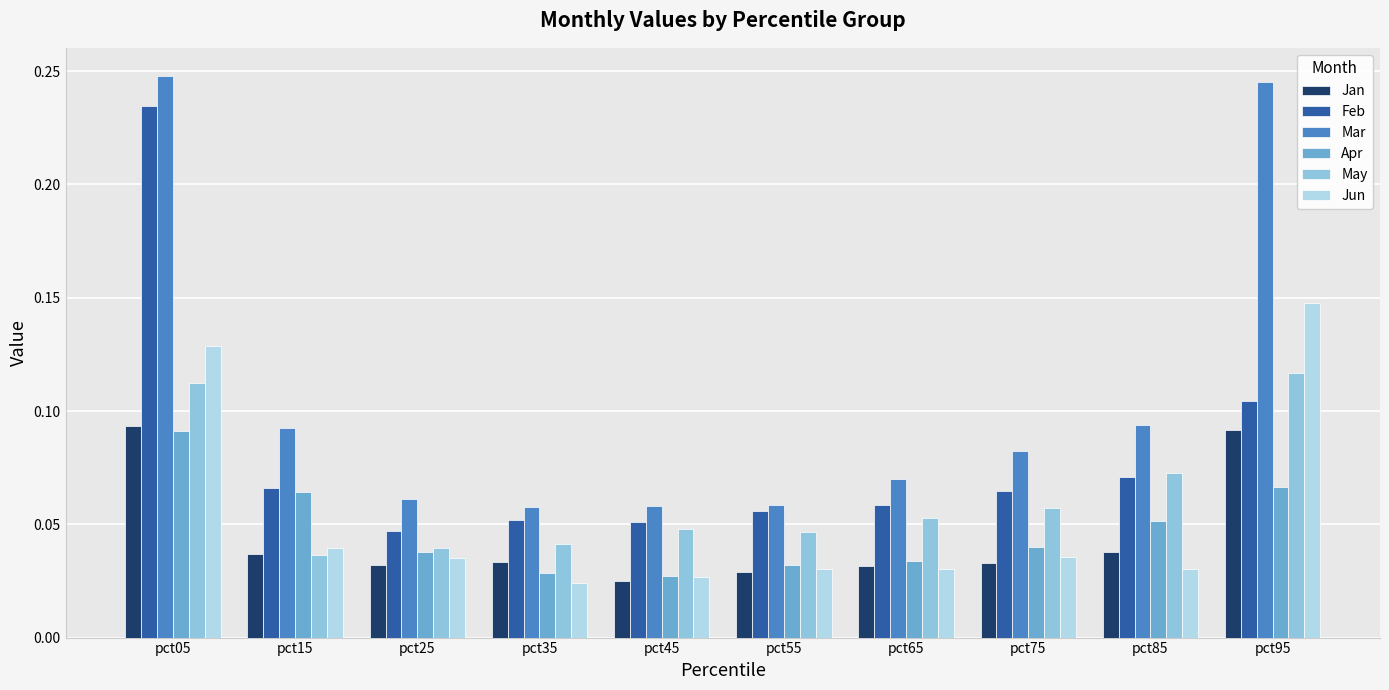

Is it true that Feb equals 0.0 at pct85?

False